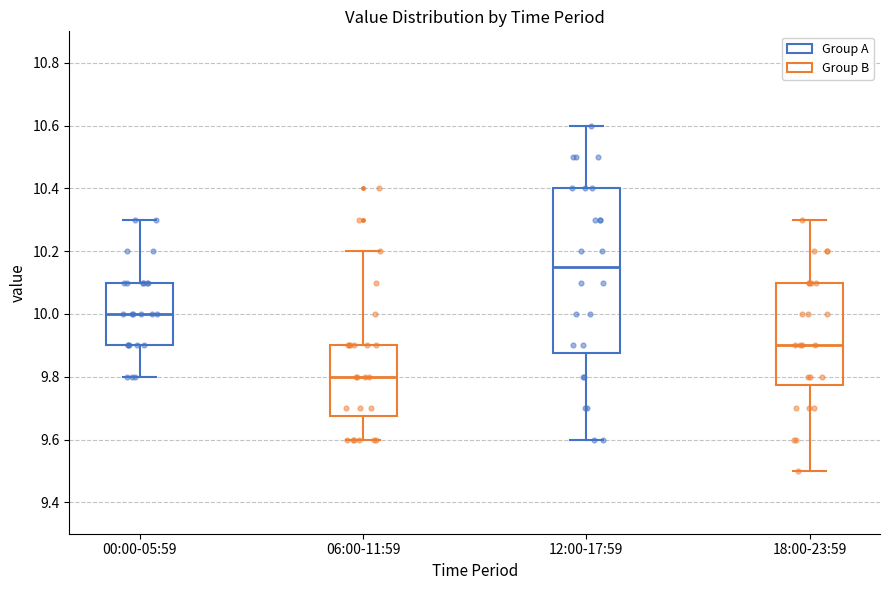

Comparing the boxes themselves (not the whiskers), which one is the tallest?

12:00-17:59